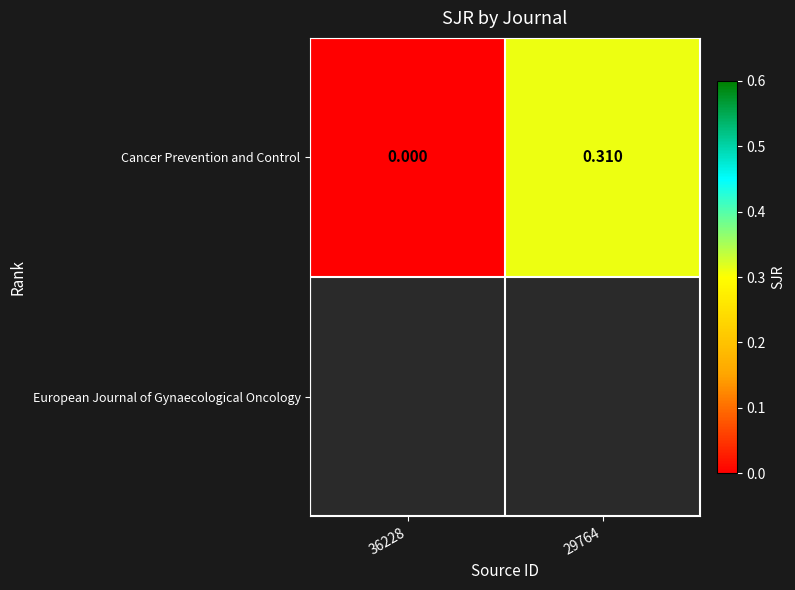

Between 36228 and 29764, which is larger?

29764